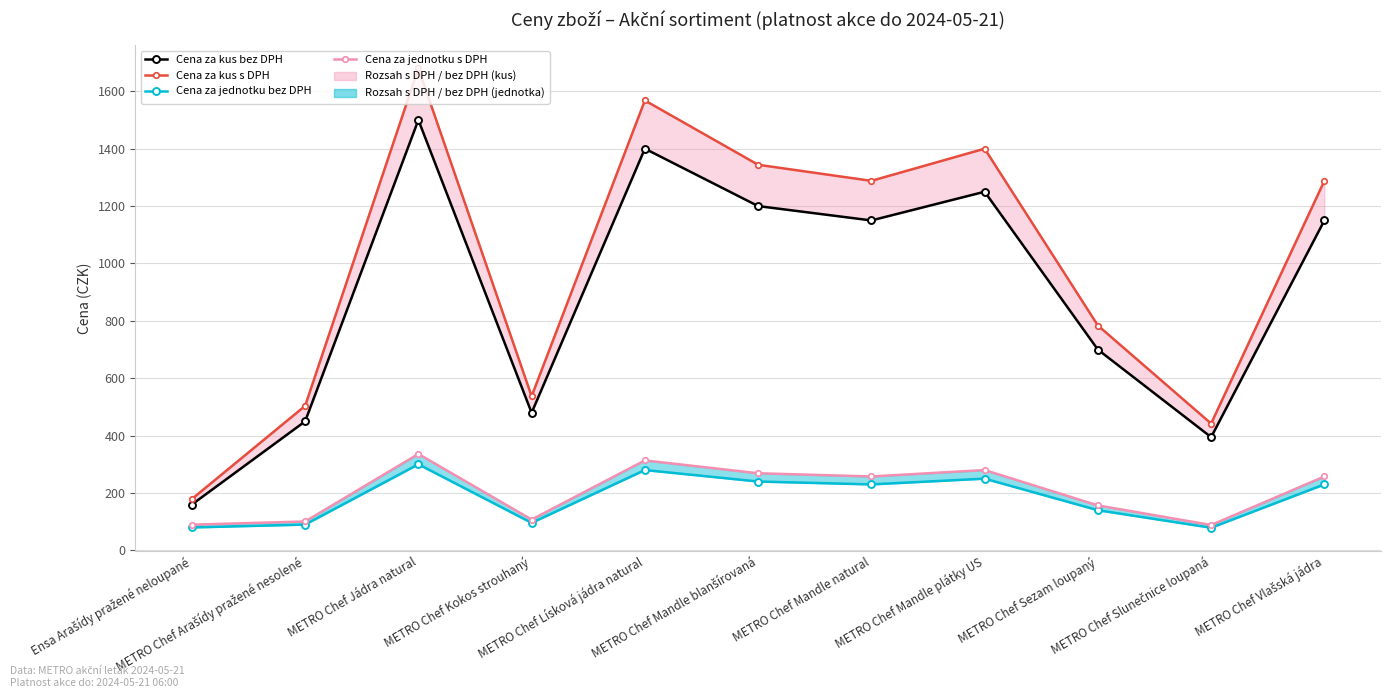

True or false: Cena za kus bez DPH has a value of 2036.8 at METRO Chef Mandle natural.

False